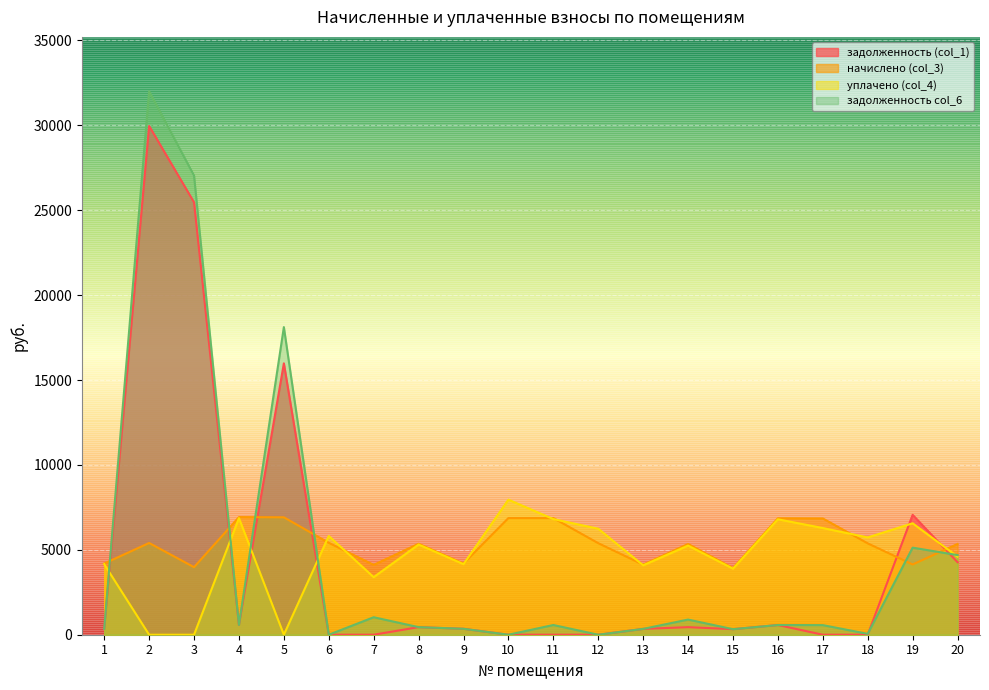

How many series are shown in this chart?

4